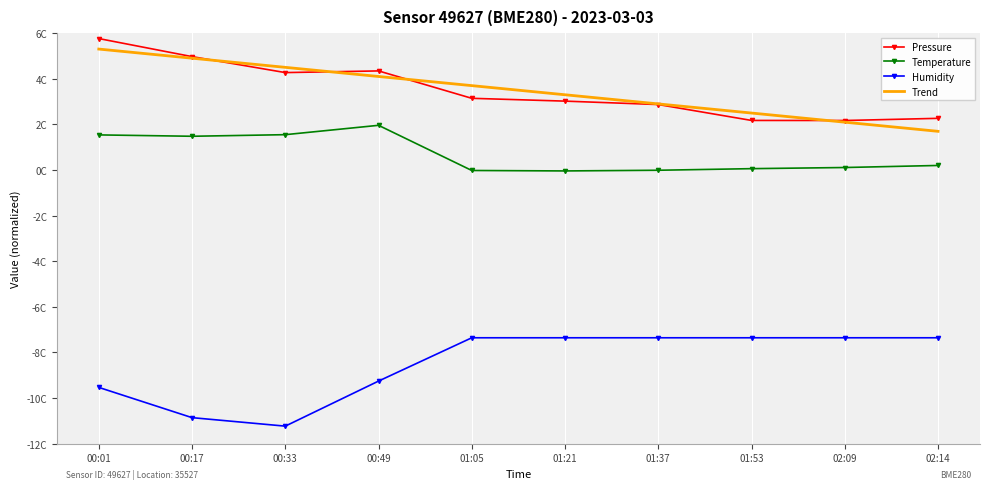

True or false: Temperature and Trend intersect in this chart.

False